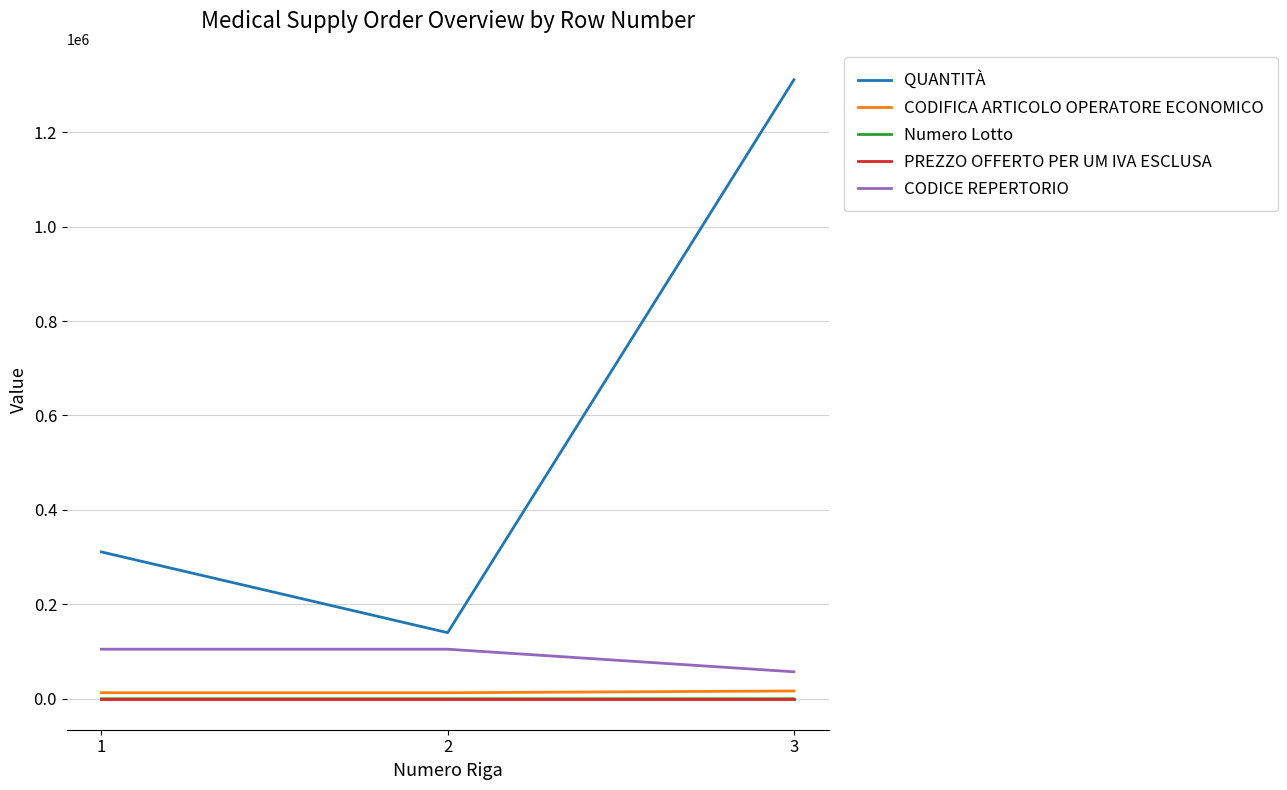

What is the greatest value displayed?

1311000.0